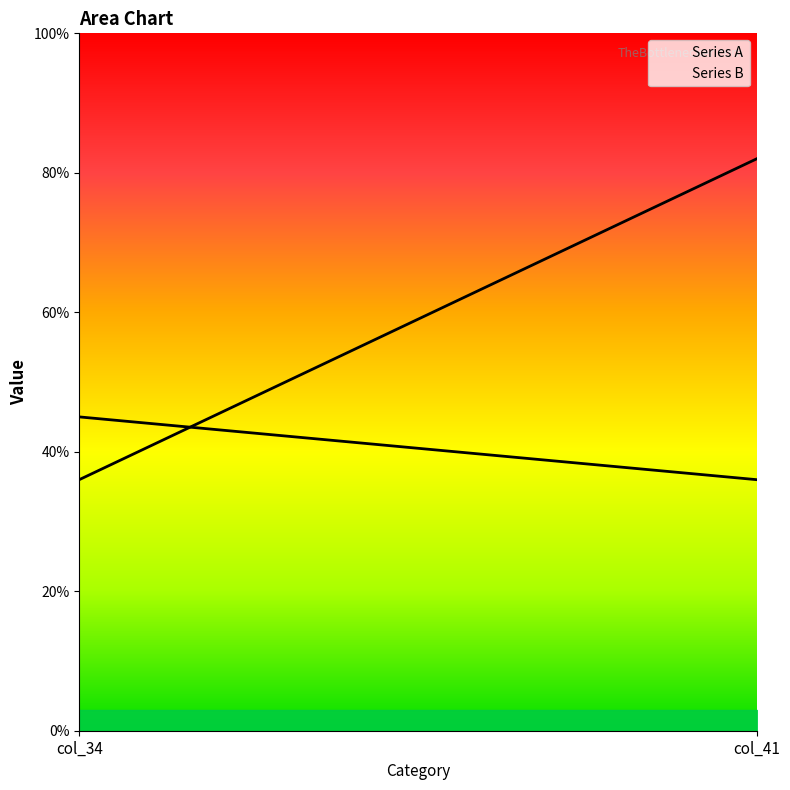

What is the total value across all series at col_41?

118